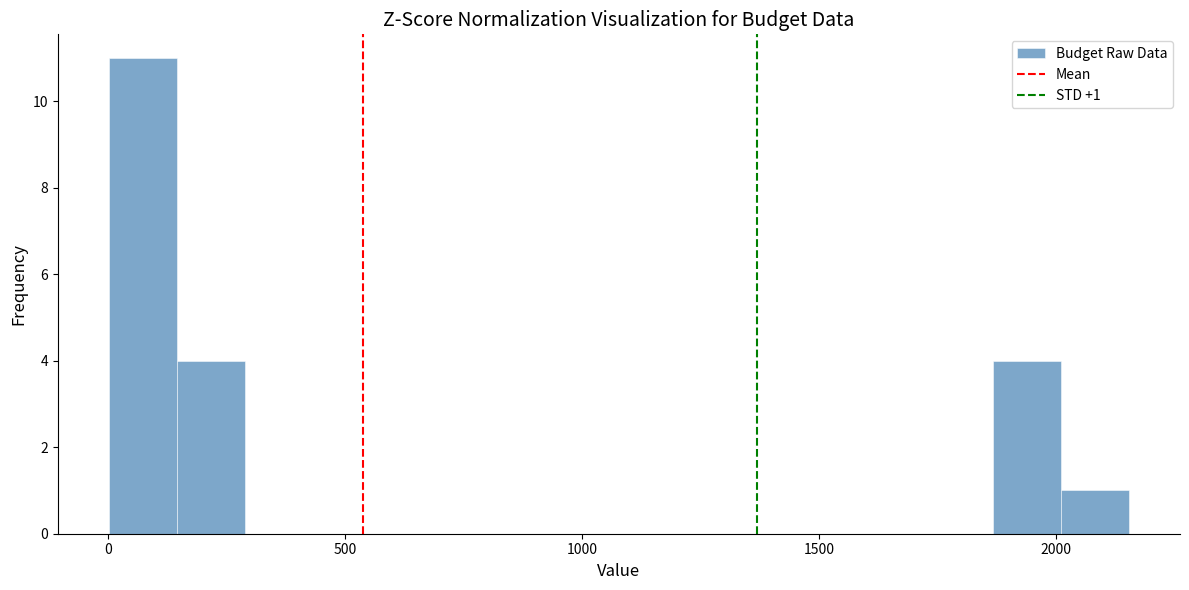

Read against the x-axis, roughly where is the centre of the tallest bar?

50